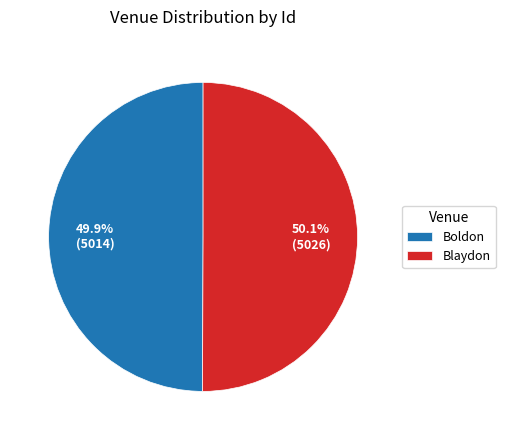

Combined, what portion of the pie is Boldon and Blaydon?

100.0%